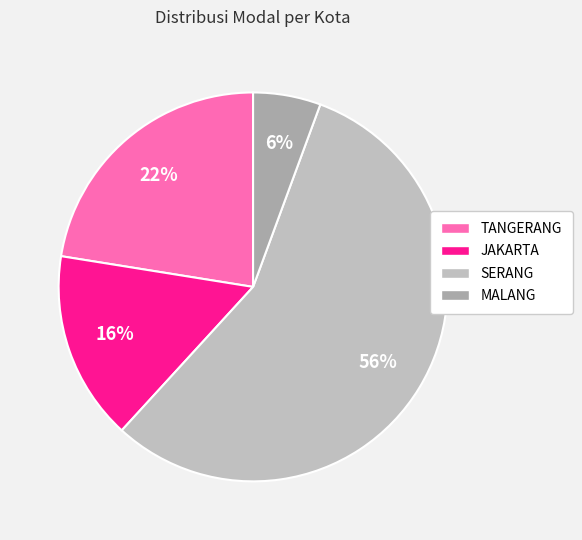

What is the largest slice in the pie chart?

SERANG